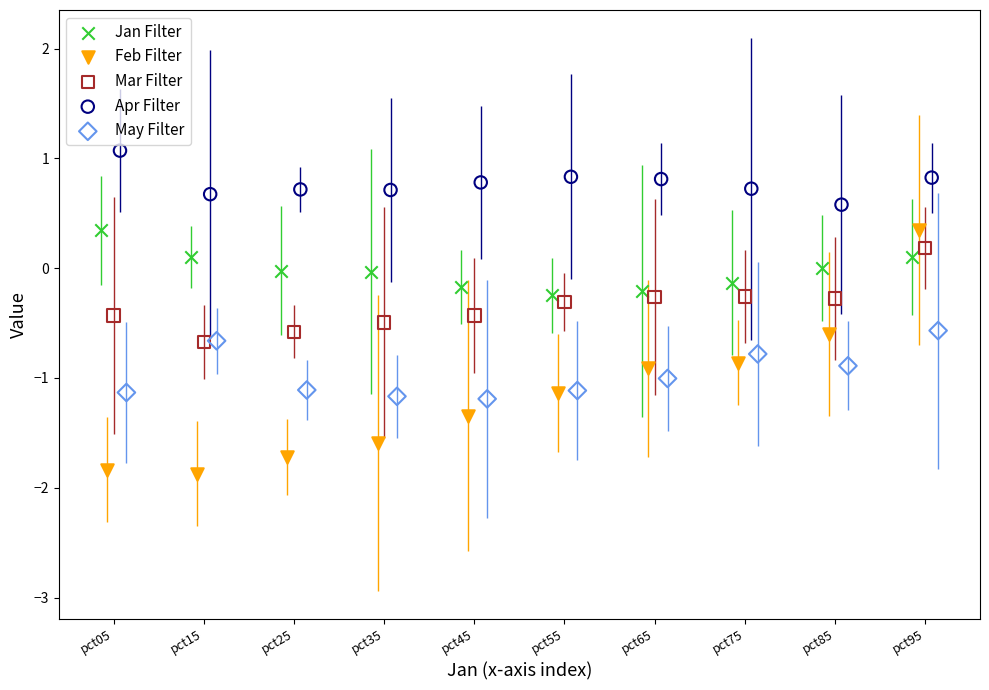

Which series has the widest spread of Y values?

Feb Filter